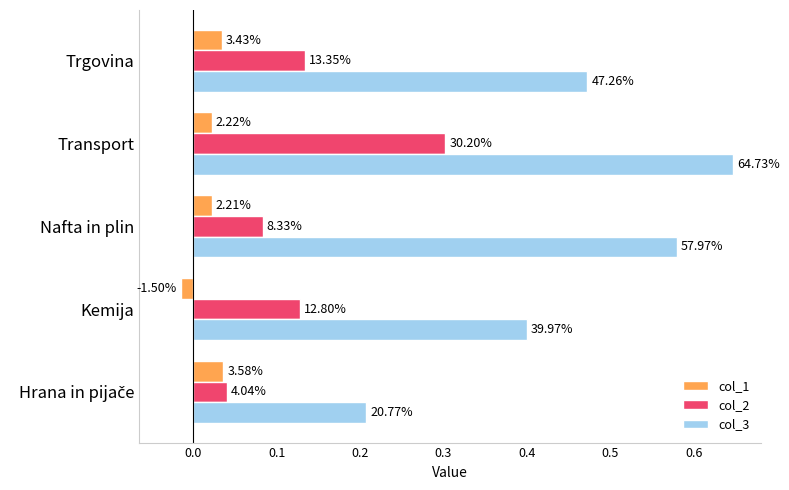

At how many categories does at least one series exceed 0?

5